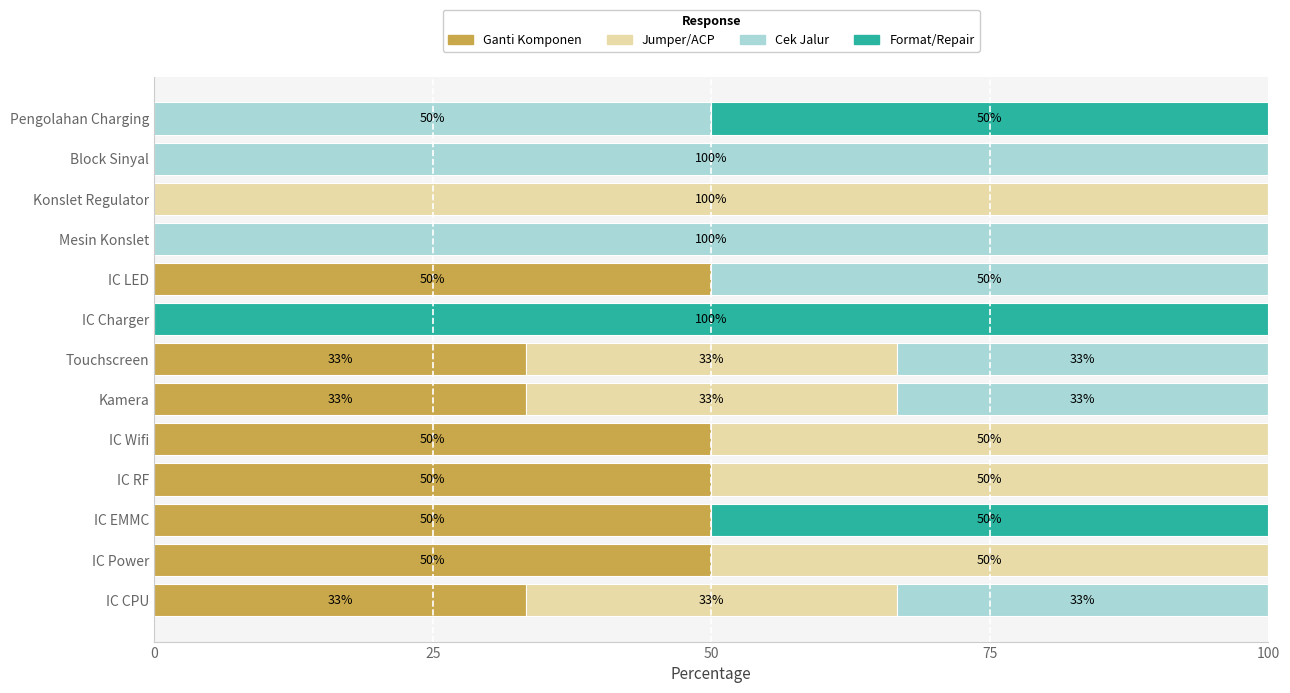

What is the total value across all series at Touchscreen?

100.0